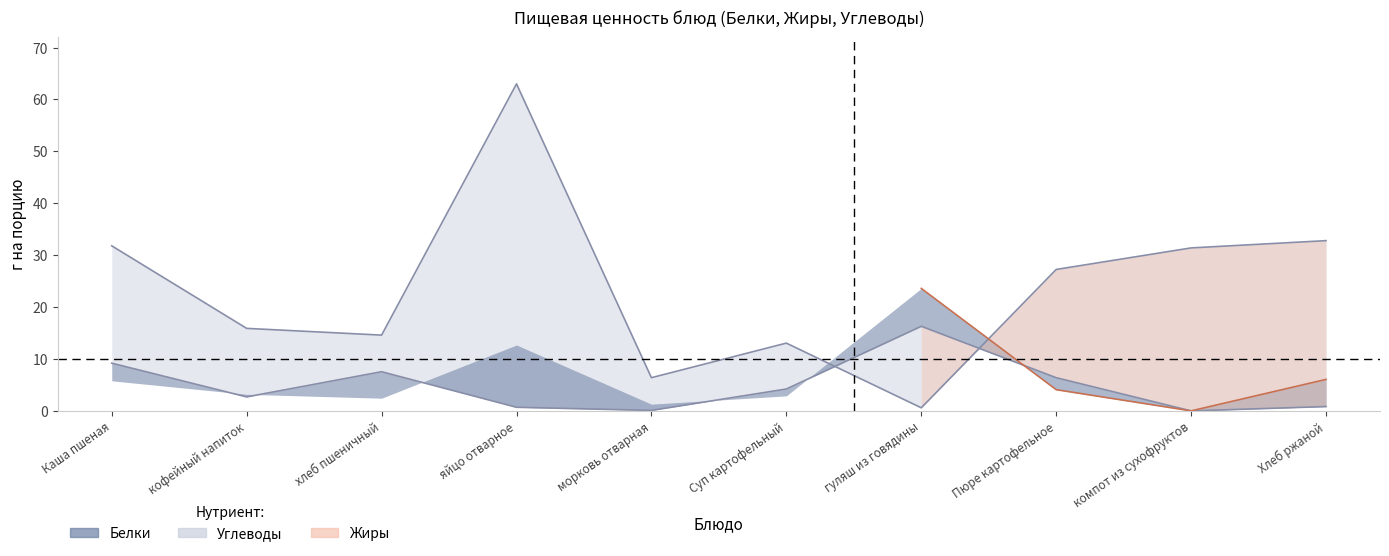

Is it true that Жиры equals 27.3 at гуляш из говядины?

False